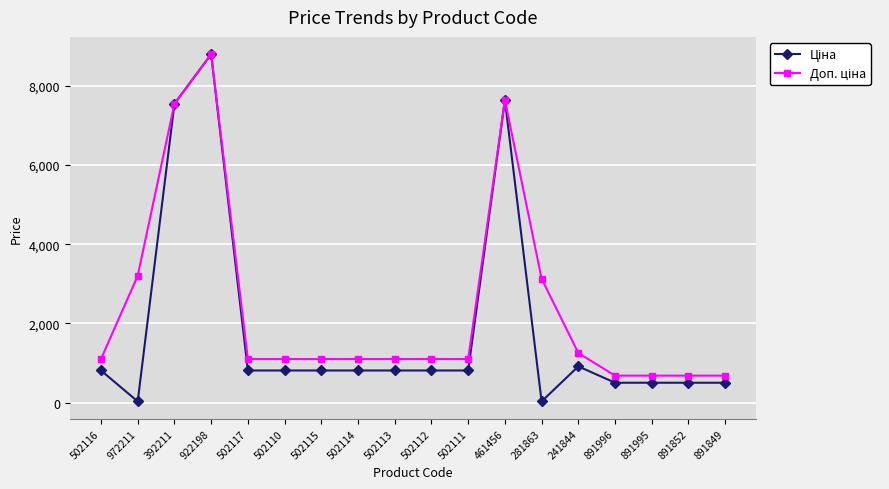

At which category does the chart reach its peak across all series?

922198